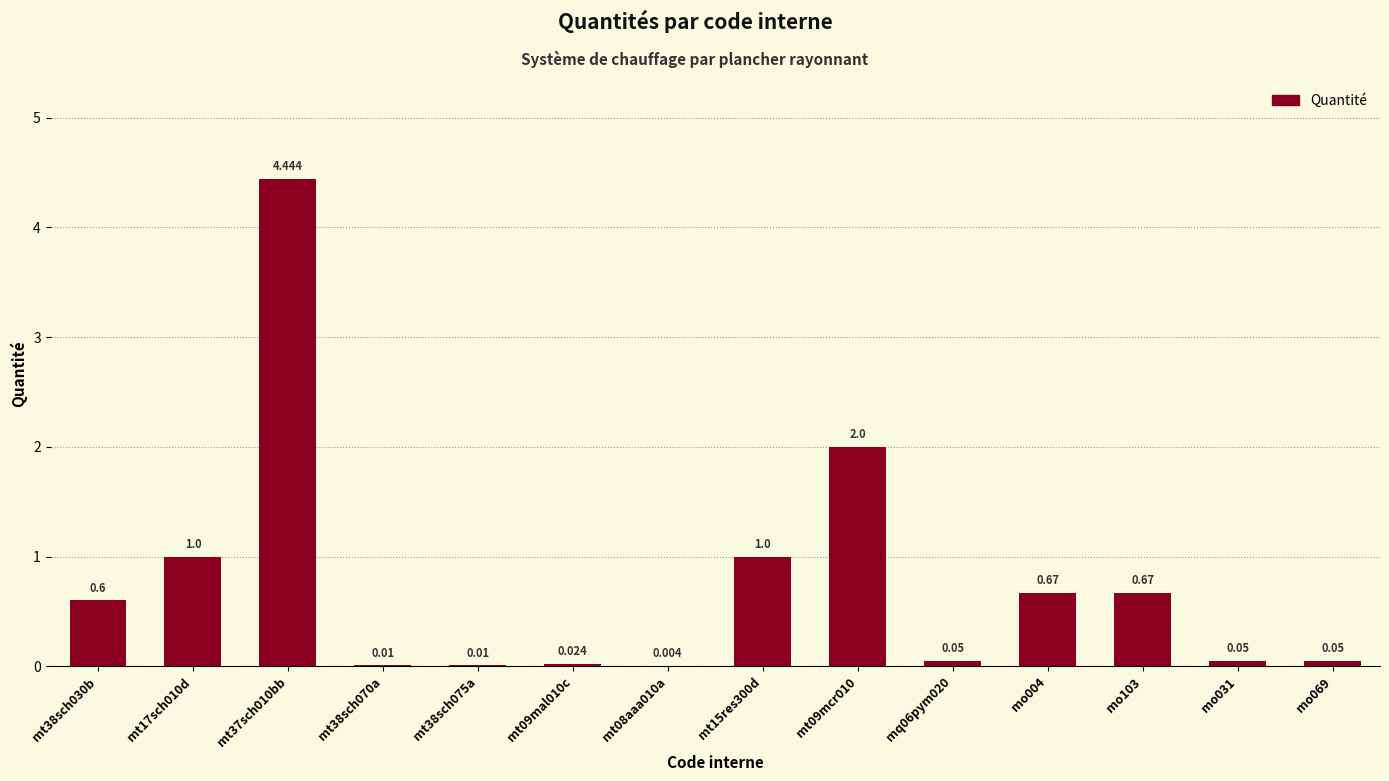

Reading left to right, list all the values displayed in this chart.

0.6	1.0	4.4	0.0	0.0	0.0	0.0	1.0	2.0	0.1	0.7	0.7	0.1	0.1